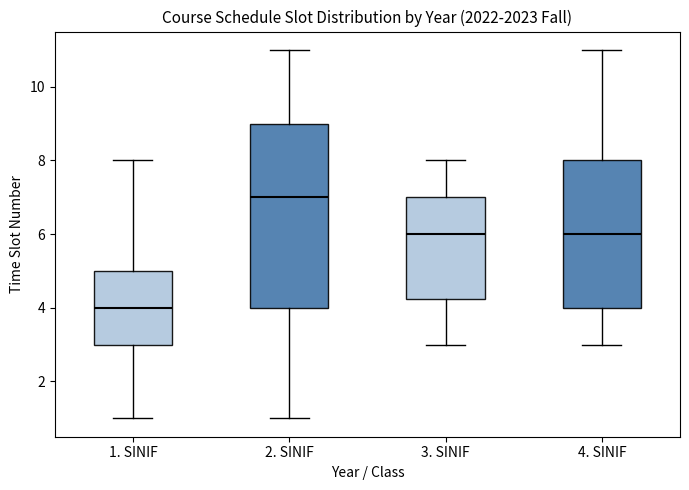

Where is the lower edge of the box for 4. SINIF on the y-axis? The values are not printed on the chart, so give them approximately, as read against the axis.

4.0